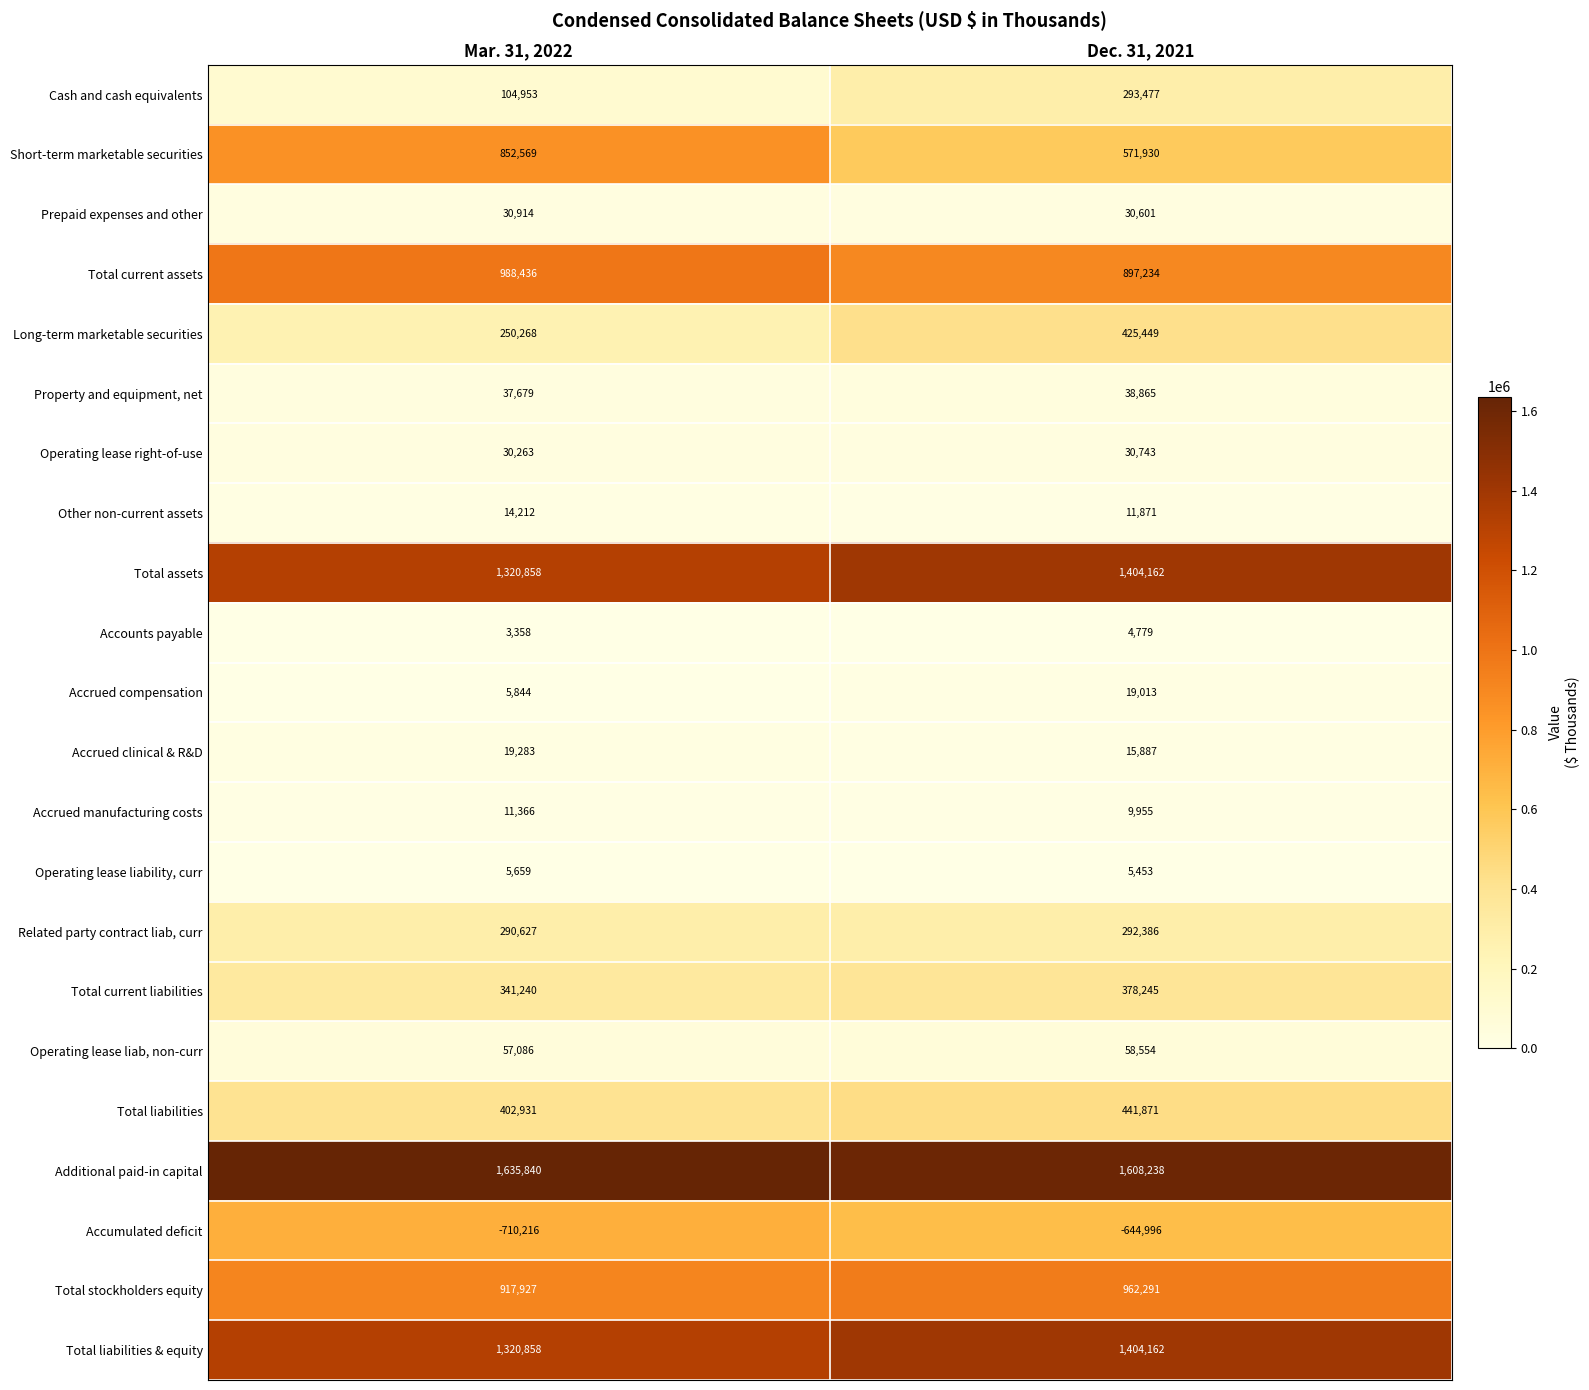

What is the sum of all Other non-current assets values?

26083